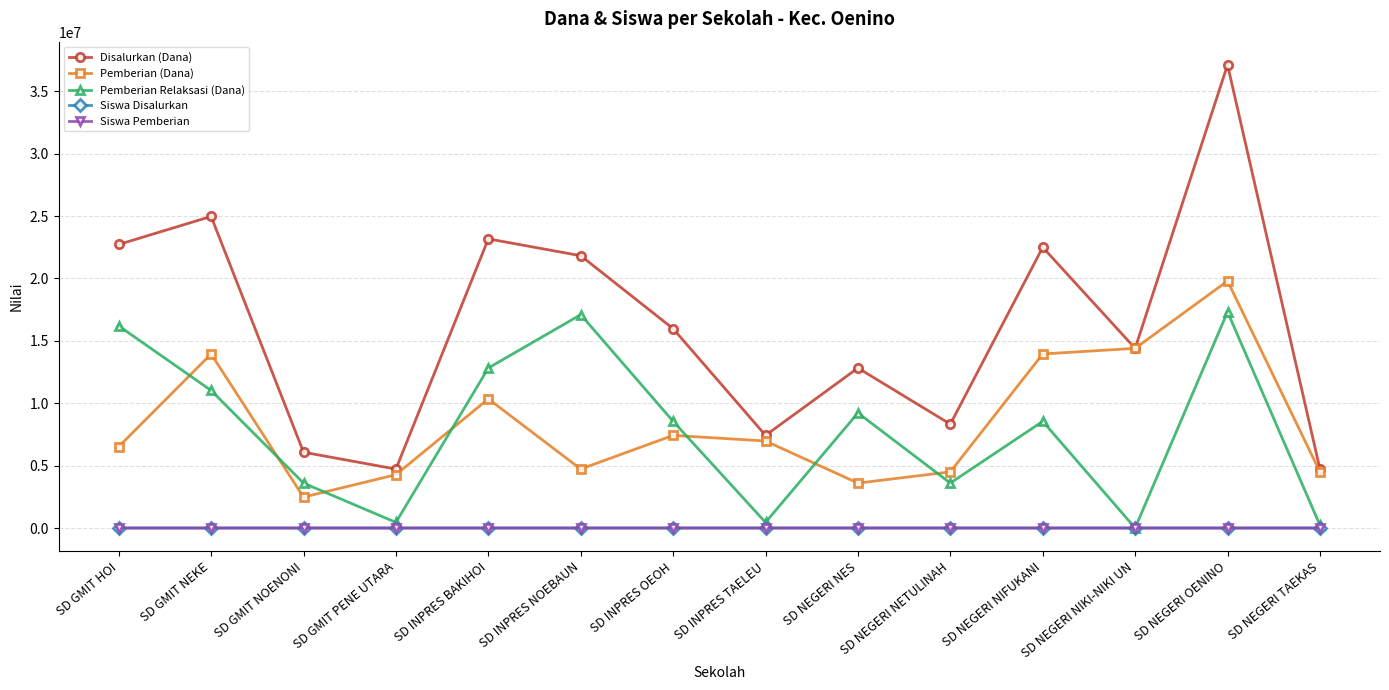

How many lines are shown in the chart?

5